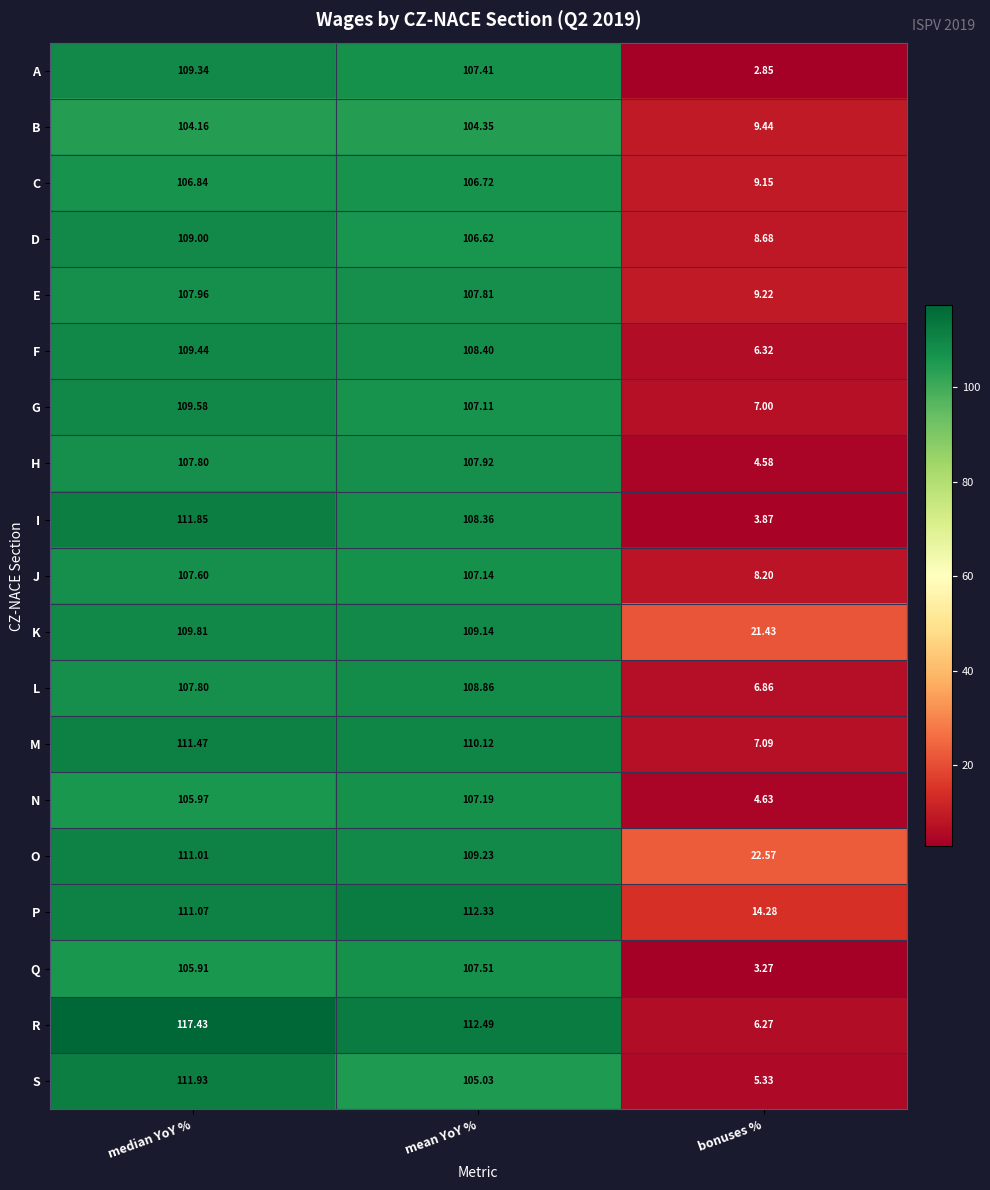

Is the value of O at bonuses % greater than the value of B at median YoY %?

No